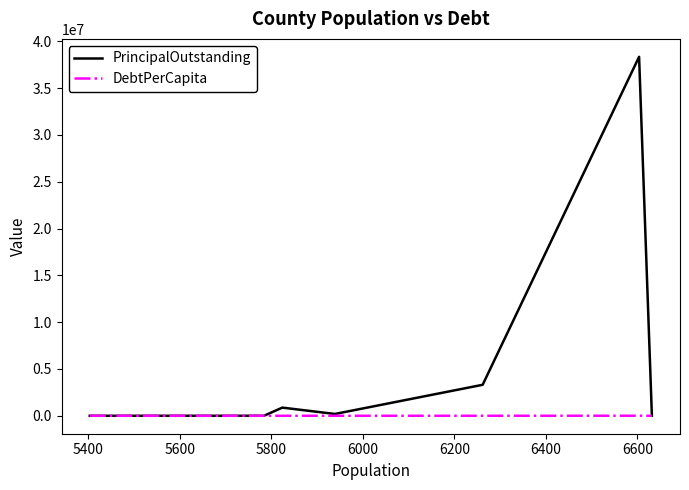

Rank the series by their average value, from highest to lowest.

PrincipalOutstanding, DebtPerCapita